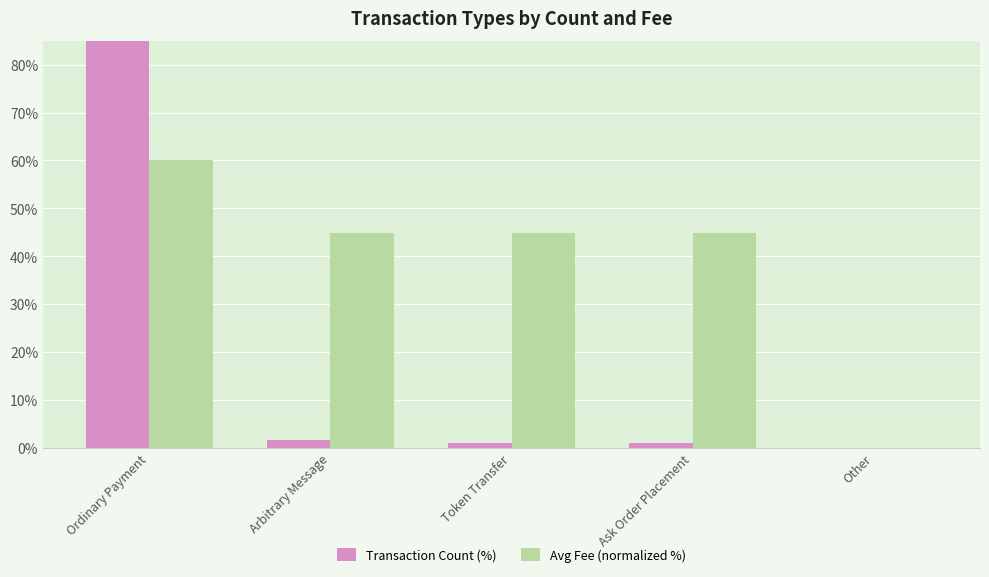

What is the difference between the highest and lowest values at Token Transfer?

43.8